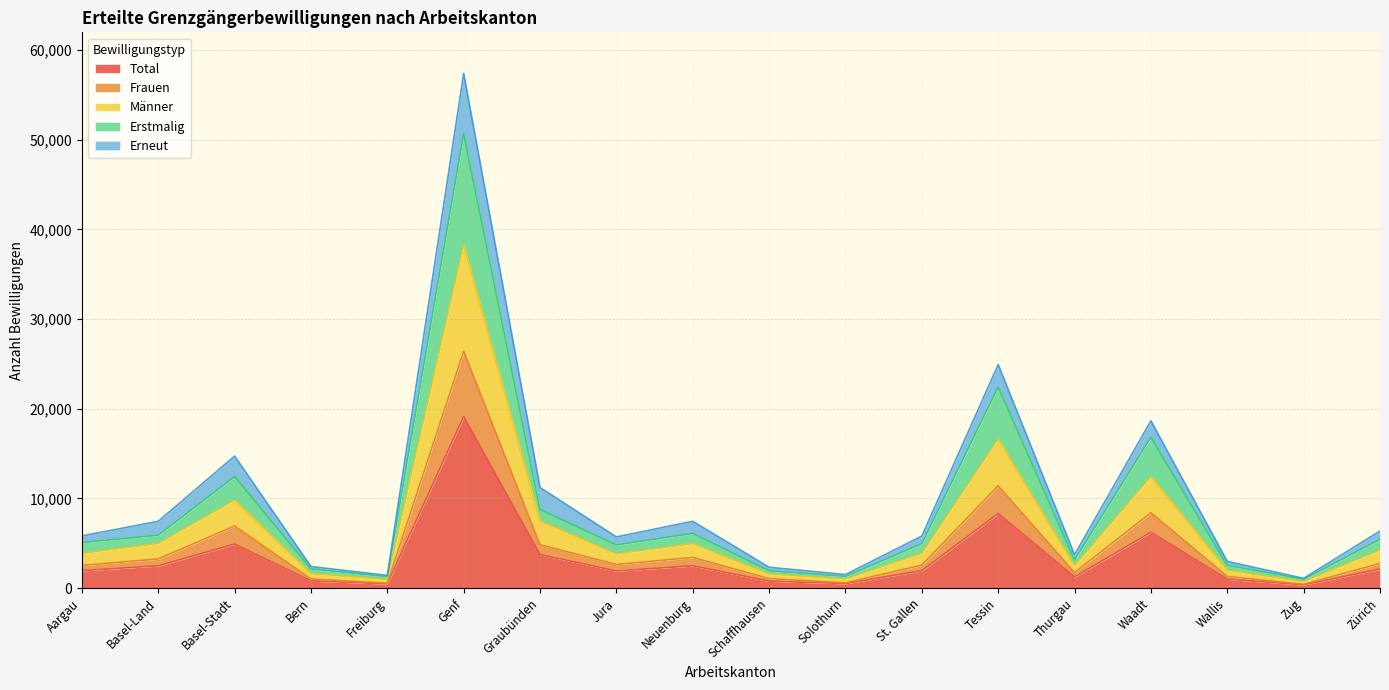

In Erstmalig, how many points are higher than both neighbors (excluding endpoints)?

5